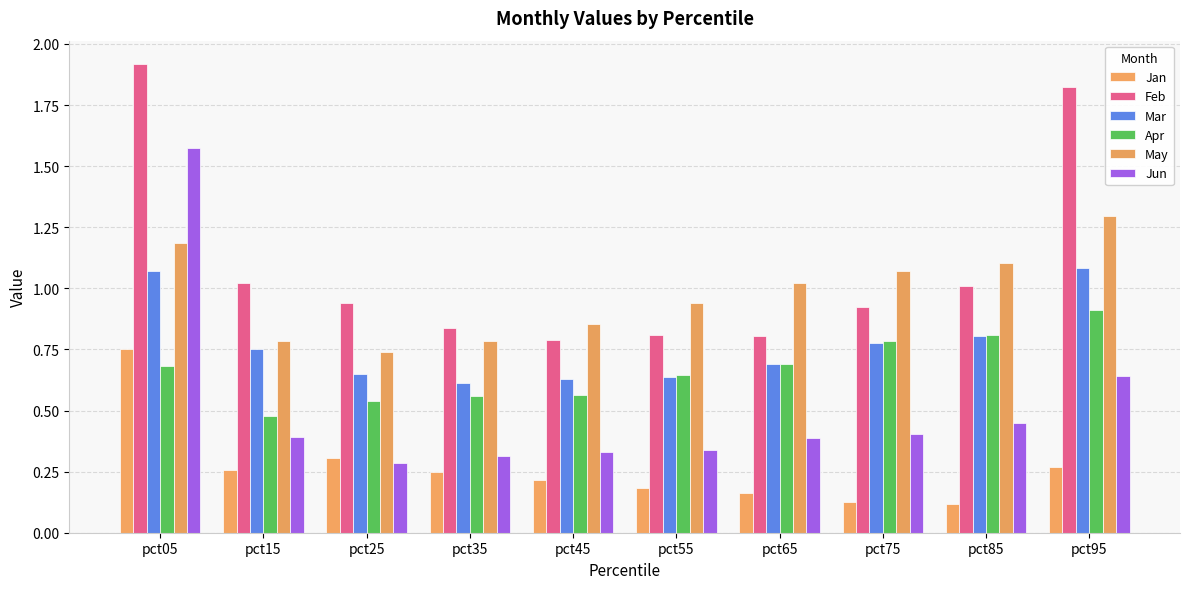

What is the total value across all series at pct35?

3.4